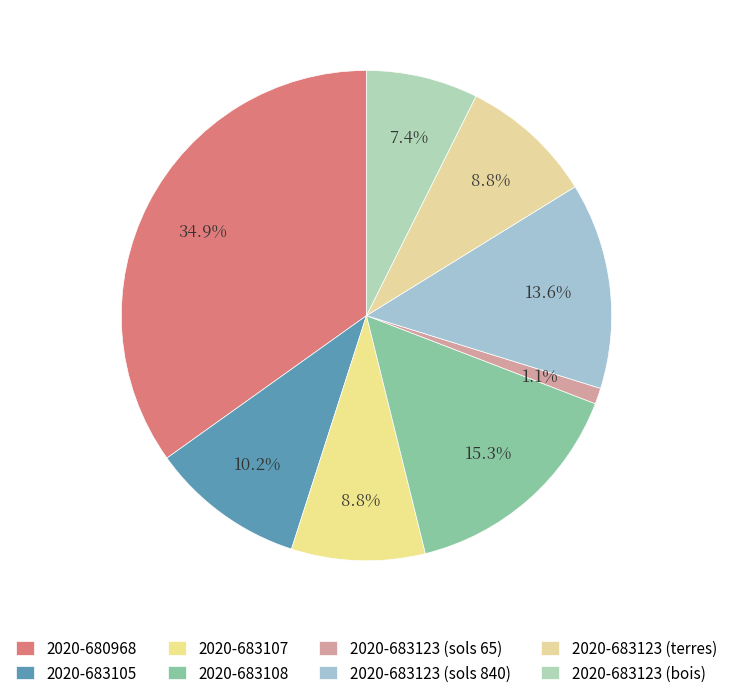

Count the number of slices in the pie.

8